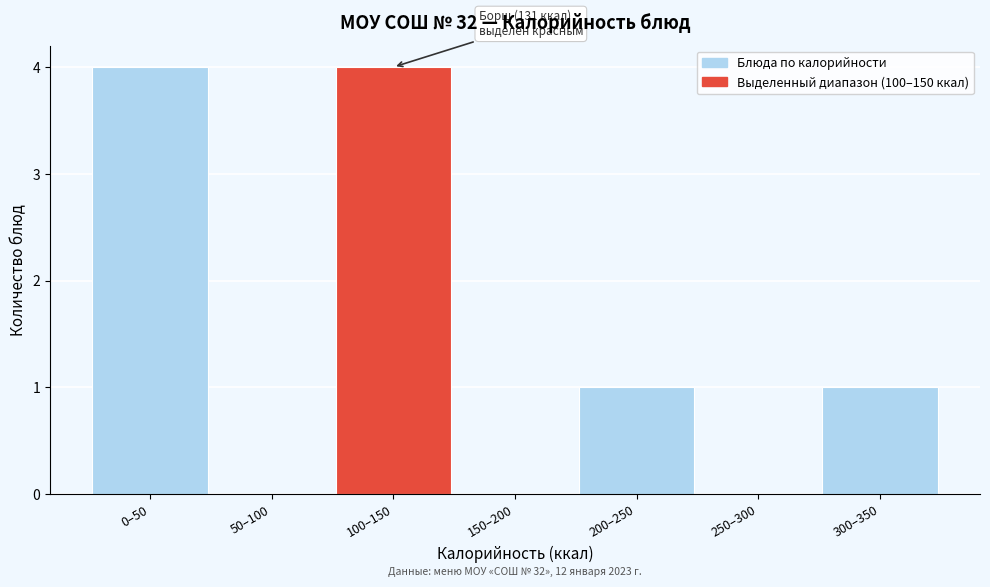

Reading left to right, extract all data points from this chart.

0–50=4	50–100=0	100–150=4	150–200=0	200–250=1	250–300=0	300–350=1